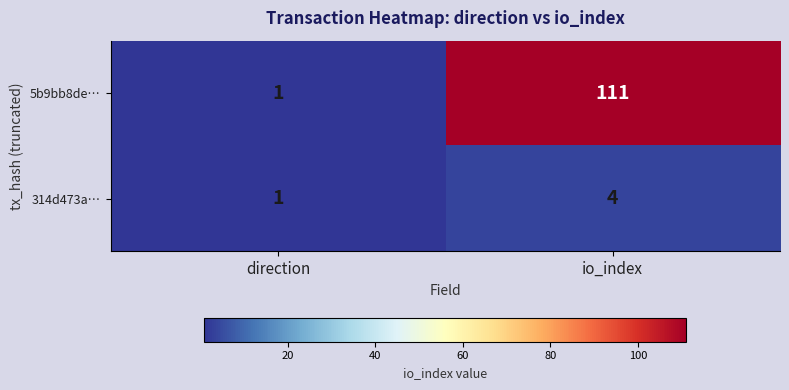

What is the average value of the 5b9bb8de… series?

56